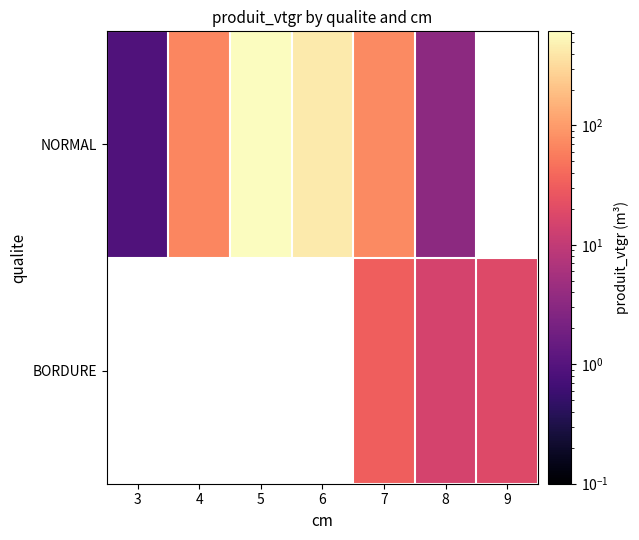

Which label corresponds to the smallest value in the chart?

3